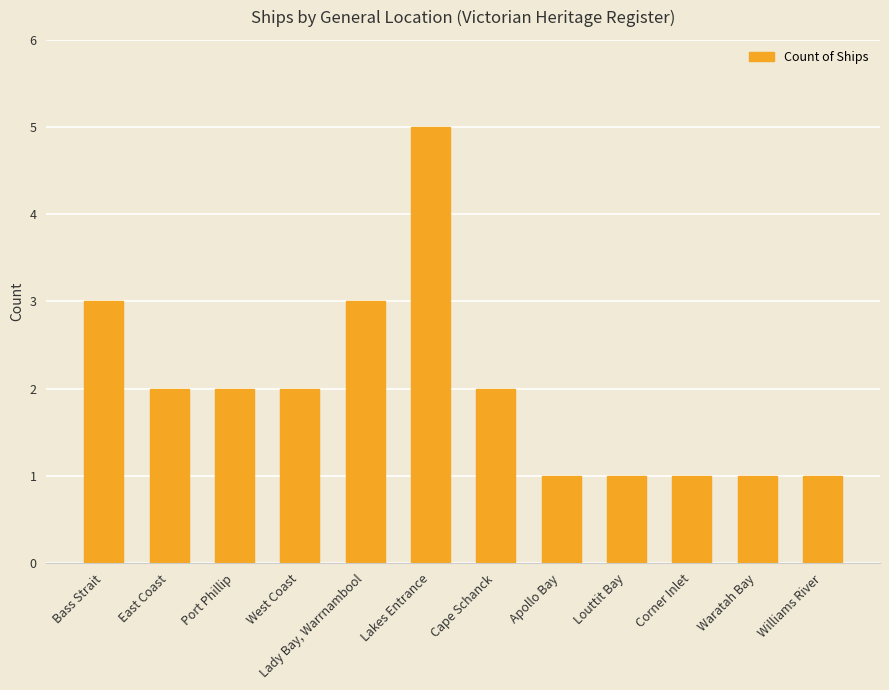

Does the chart contain any negative values?

No